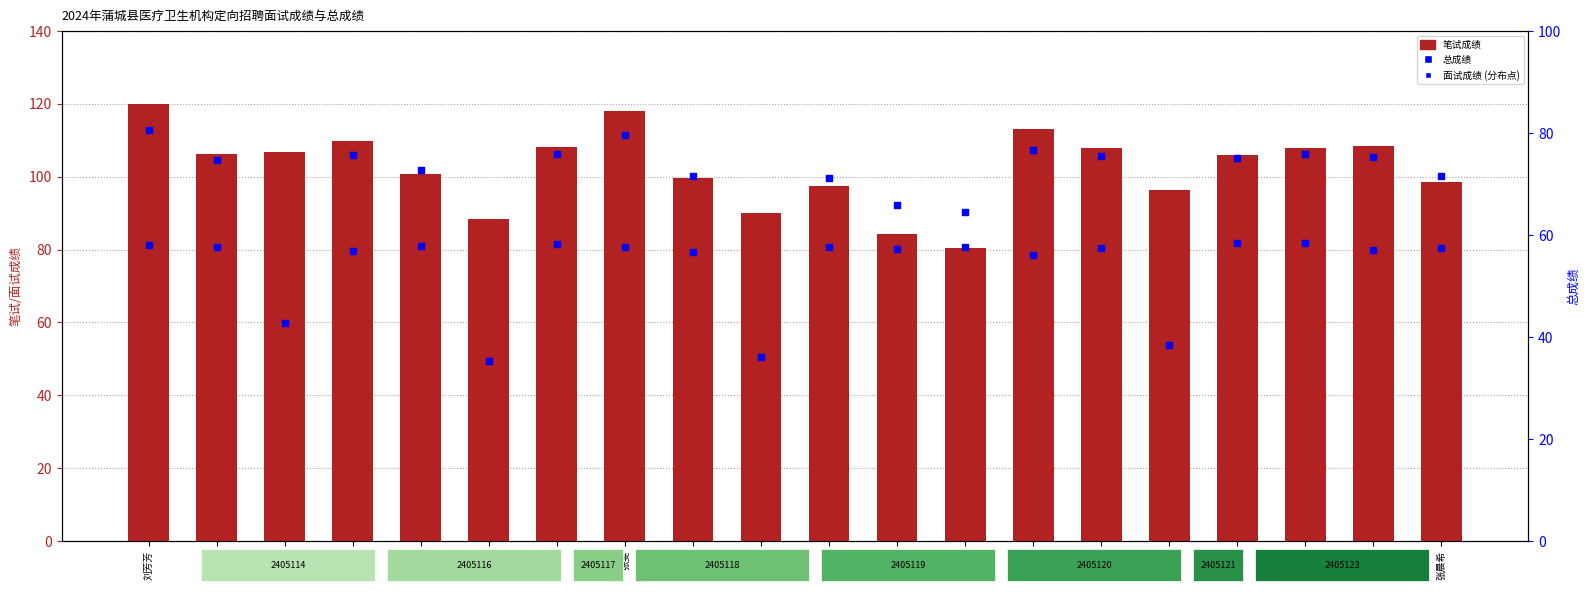

At which category is the sum across all series the highest?

刘芳芳